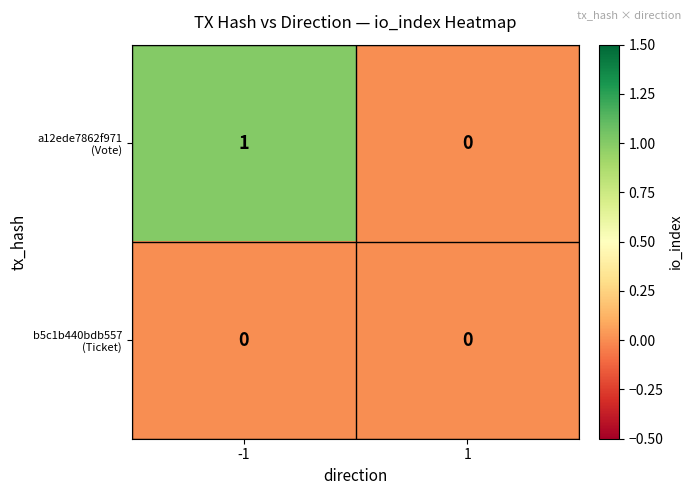

At how many categories does at least one series exceed 0?

1